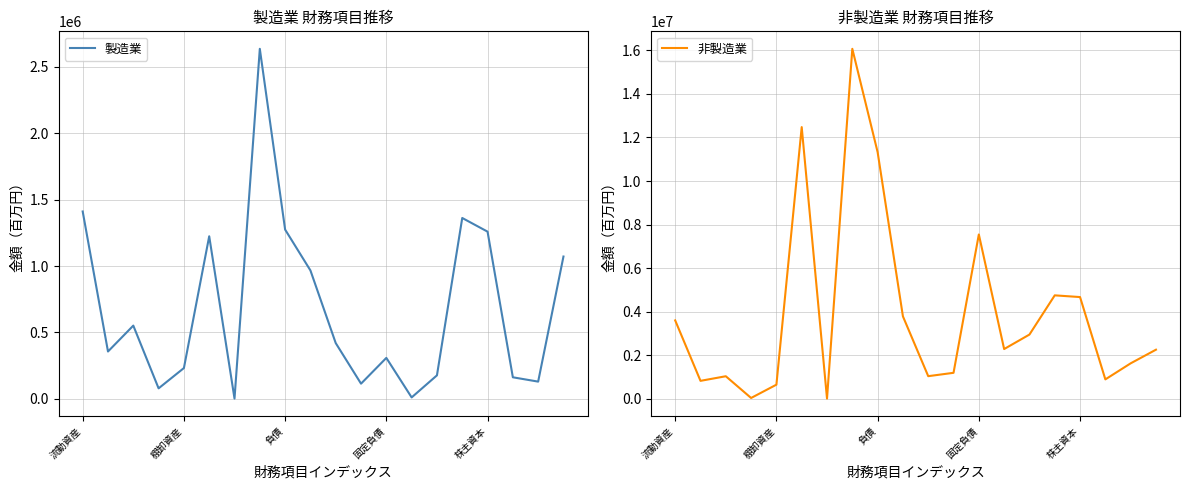

How many interior local valleys does the 非製造業 series have?

6